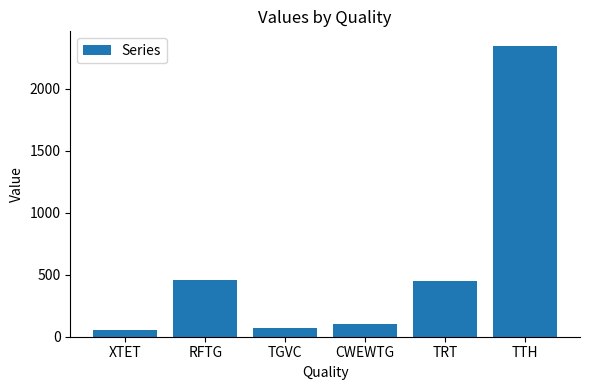

True or false: the data shows 99 at CWEWTG.

True